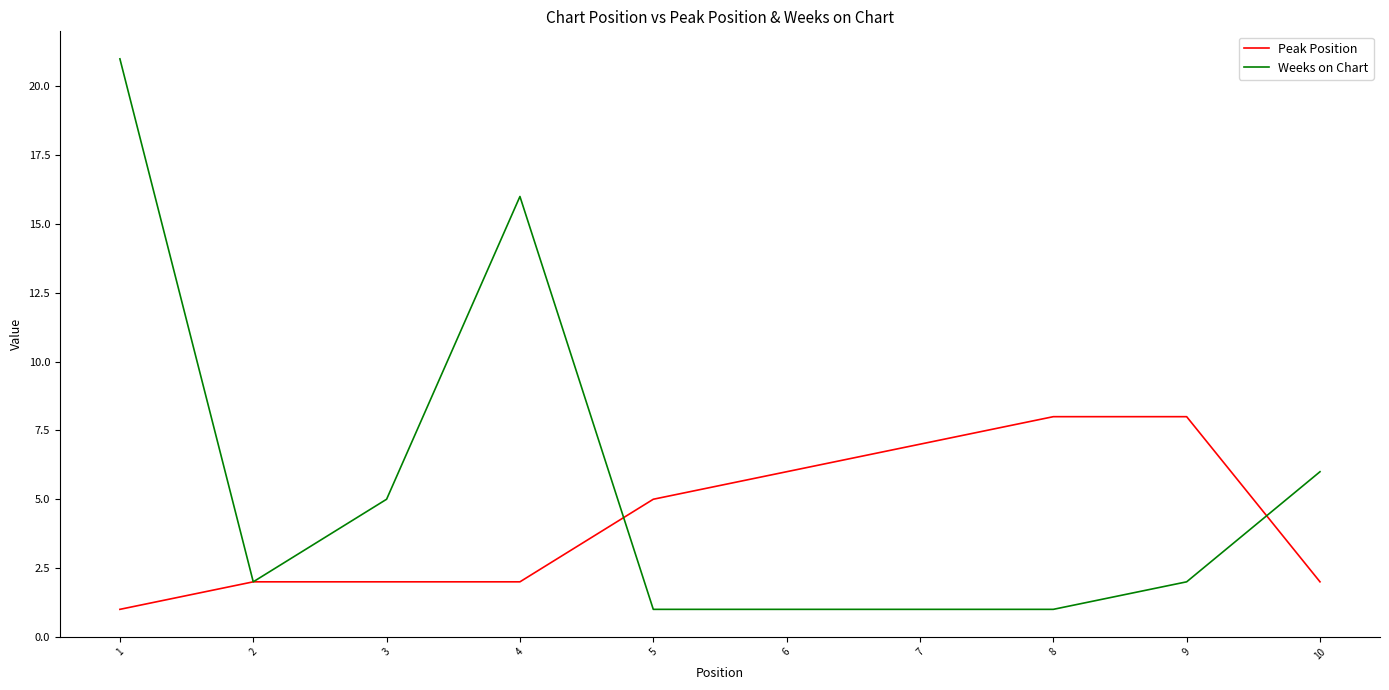

Is the value of Peak Position at 8 greater than the value of Weeks on Chart at 8?

Yes